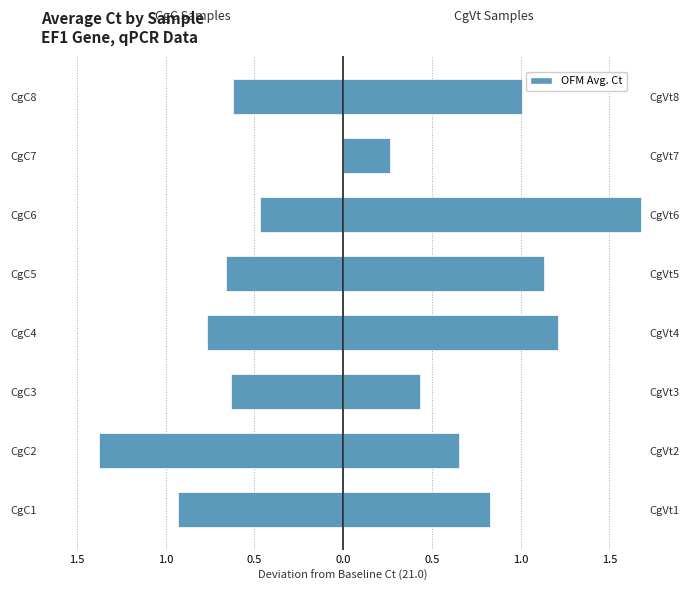

What is the difference between the CgVt Samples values at CgC2 and CgC4?

0.6